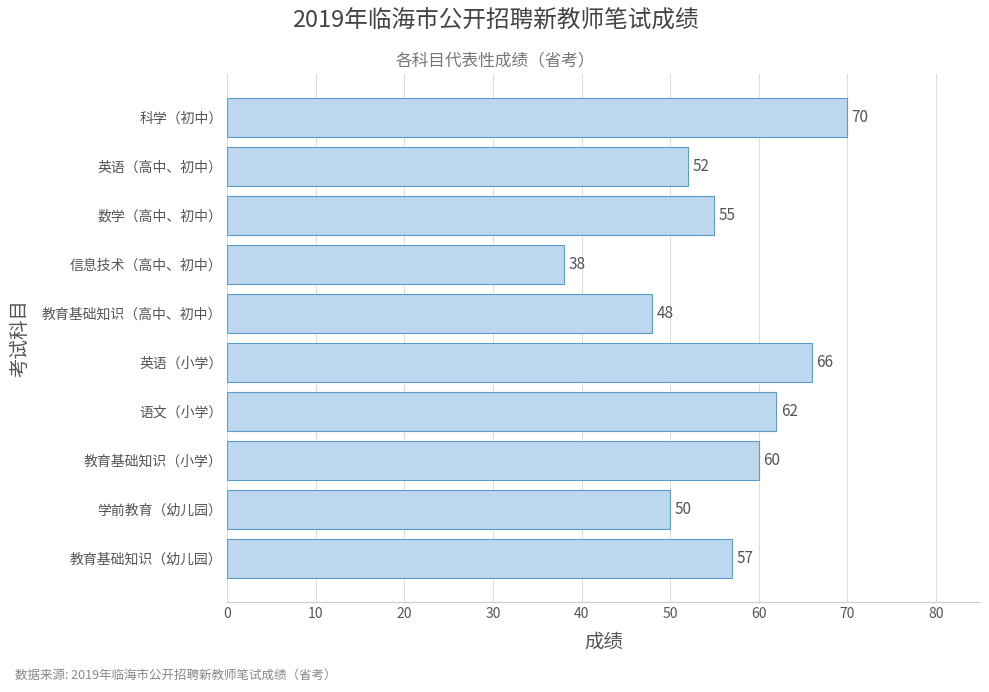

Rank the categories by value from lowest to highest.

信息技术（高中、初中）, 教育基础知识（高中、初中）, 学前教育（幼儿园）, 英语（高中、初中）, 数学（高中、初中）, 教育基础知识（幼儿园）, 教育基础知识（小学）, 语文（小学）, 英语（小学）, 科学（初中）